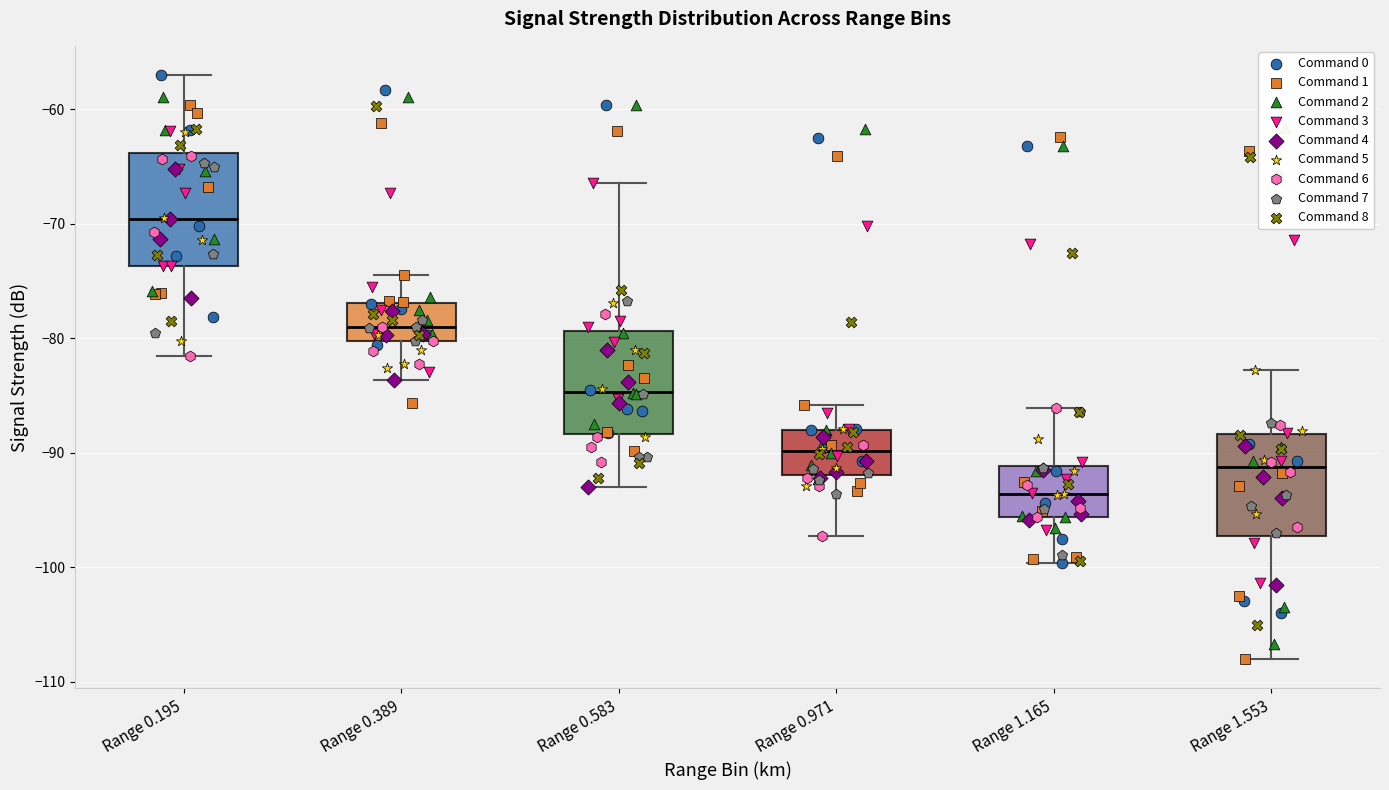

Which box's median line is the lowest?

Range 1.165